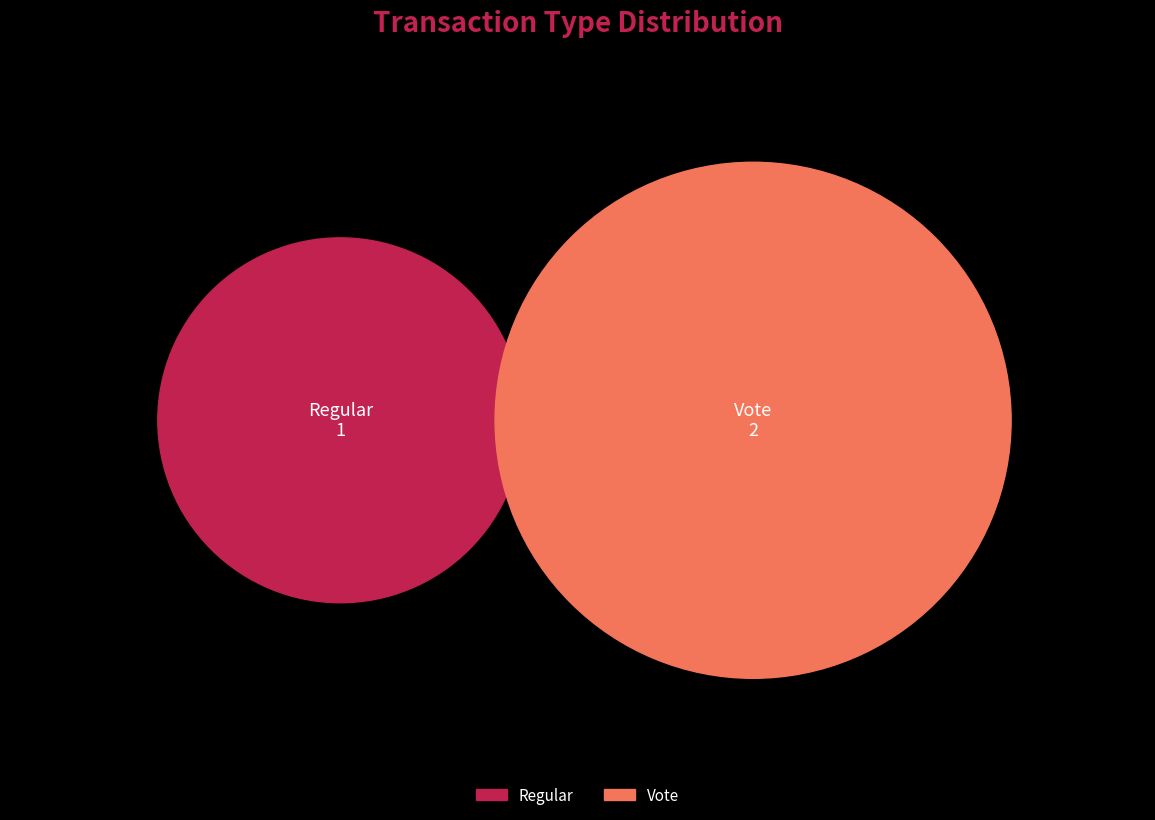

Is the sum of Regular and Vote greater than half?

Yes